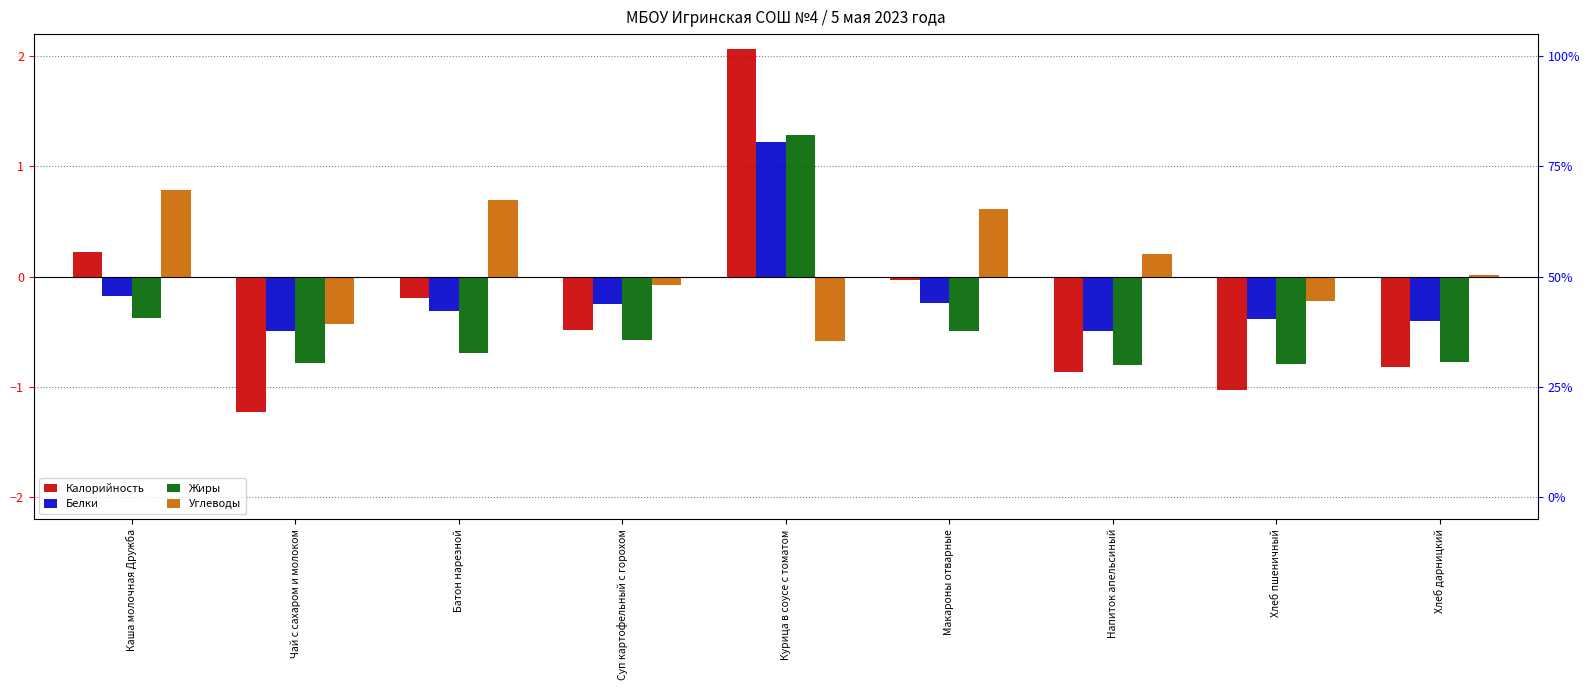

How many bars are there in total?

36